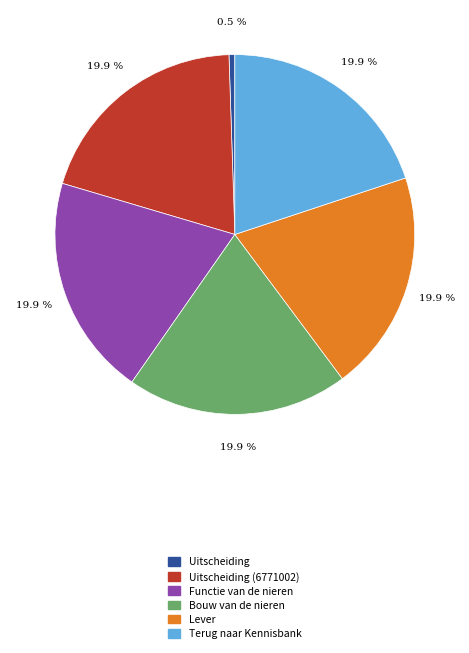

Is there a majority slice in this chart?

No